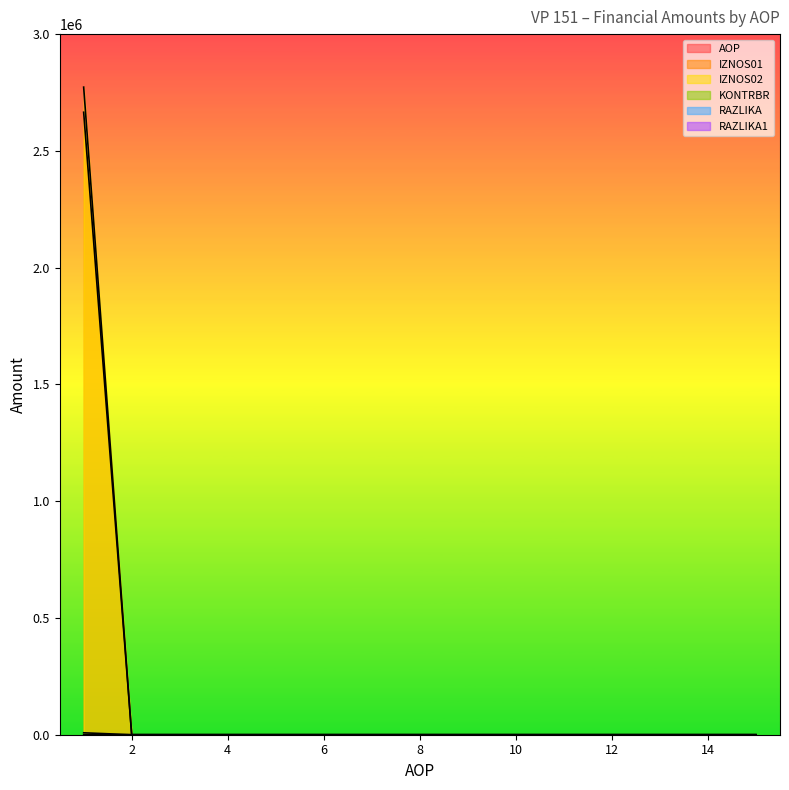

How many times do IZNOS02 and AOP cross each other?

1